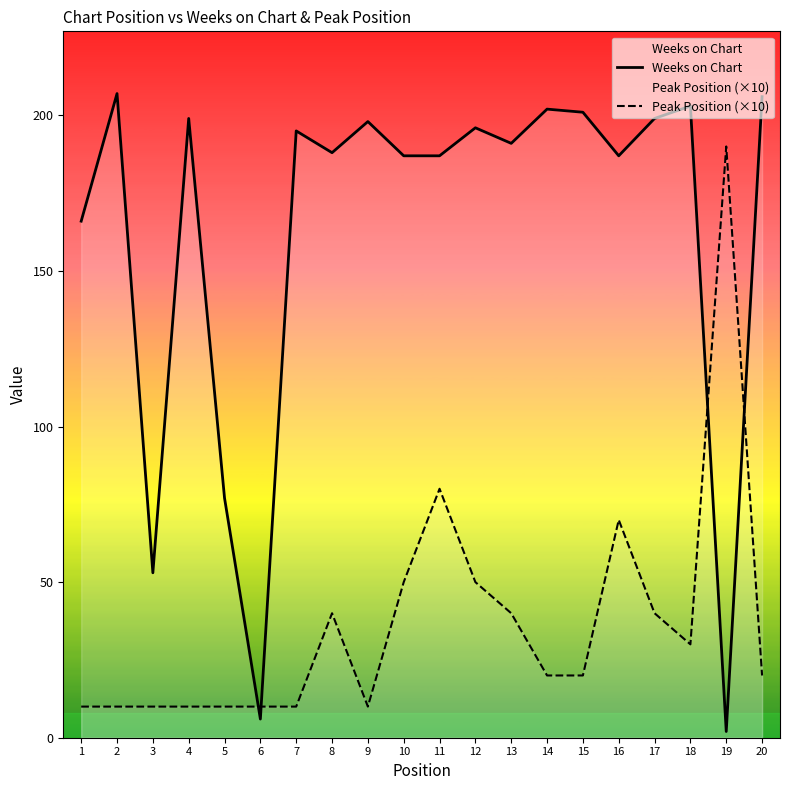

List the series in order of their peak value, highest first.

Weeks on Chart, Peak Position (×10)